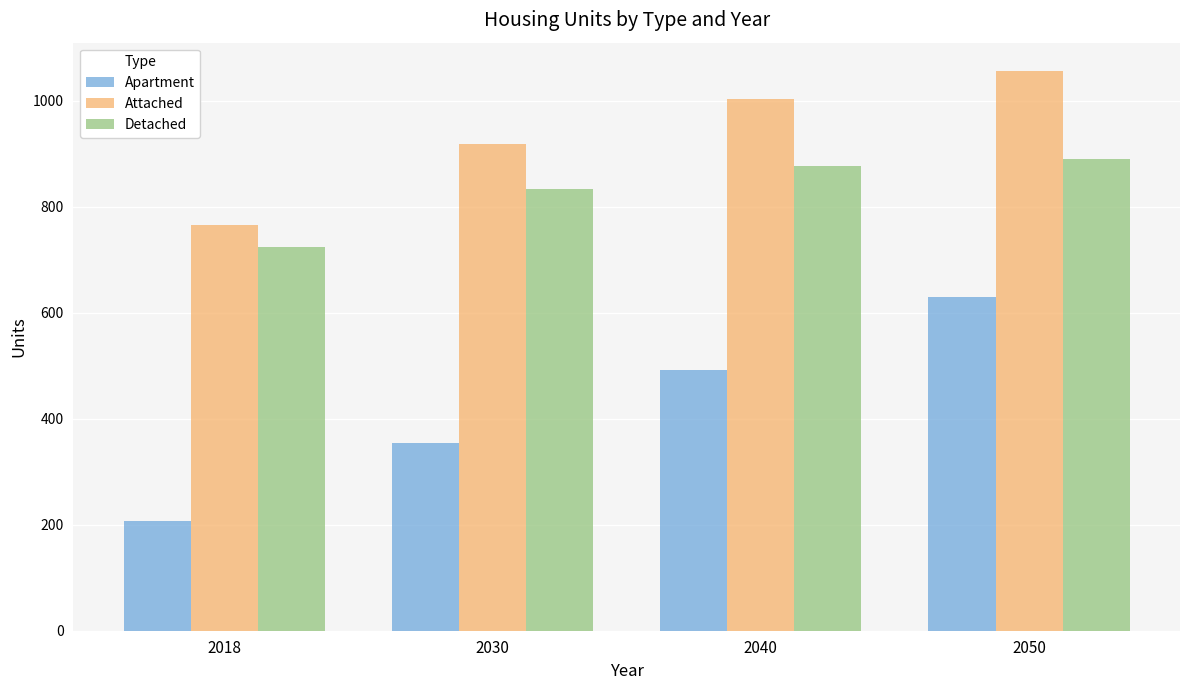

True or false: Attached has a value of 477 at 2050.

False